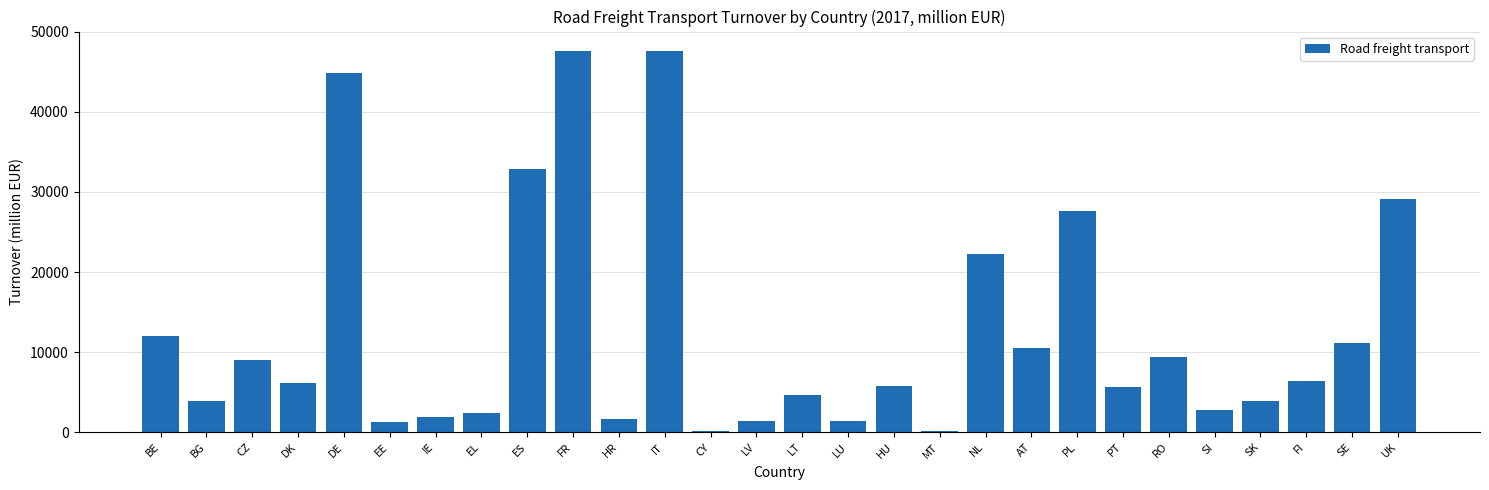

The value at BG is 3905.9. True or false?

True